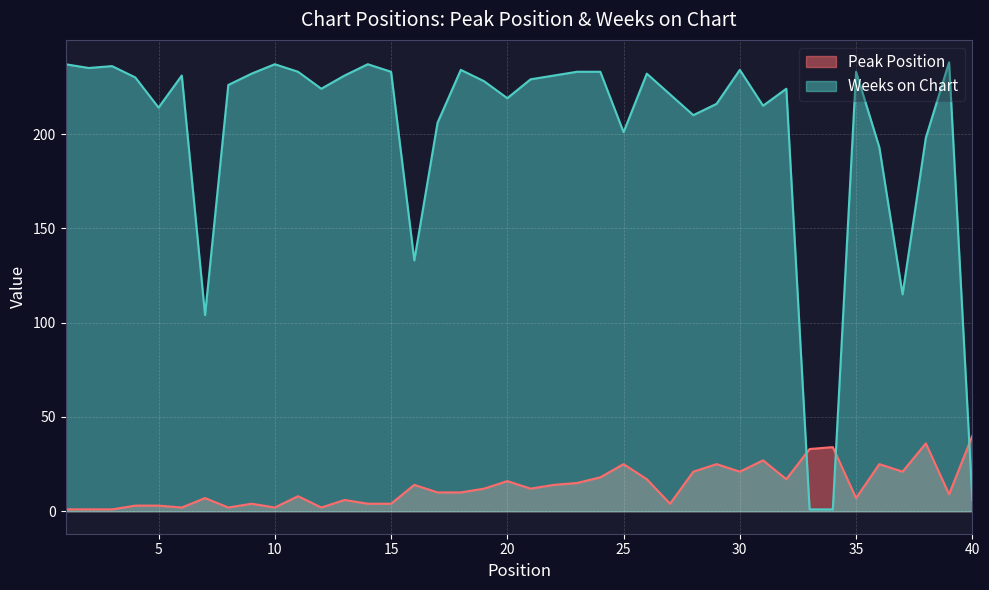

What is the sum of all Weeks on Chart values?

8024